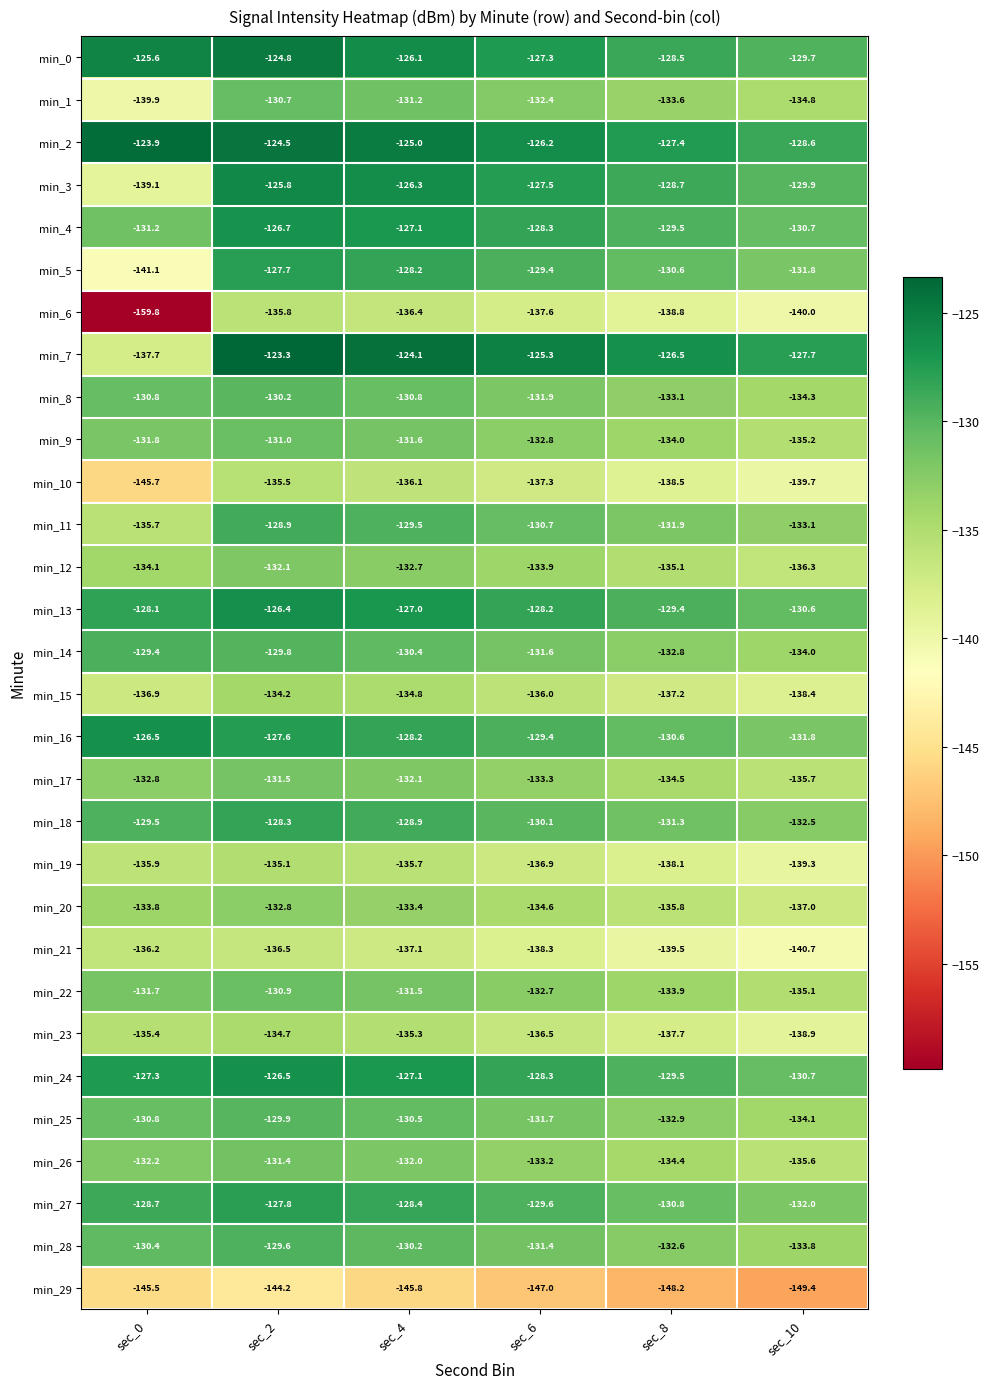

At which category is the sum across all series the highest?

sec_2